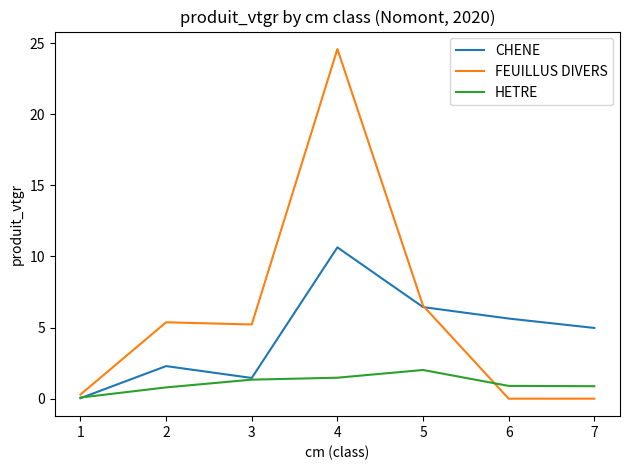

What value does the CHENE series have at 3?

1.5